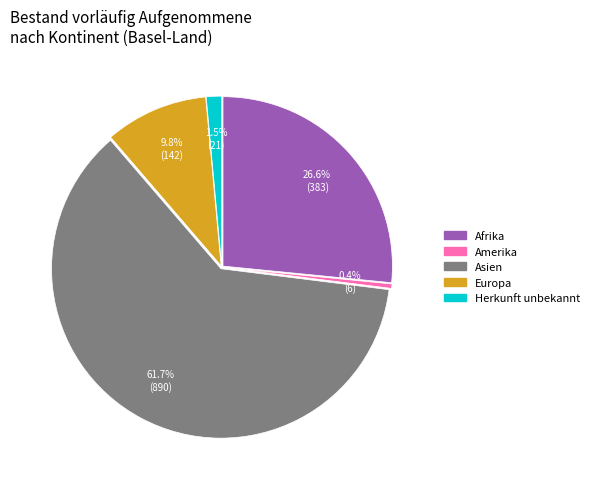

Which category accounts for the majority?

Asien